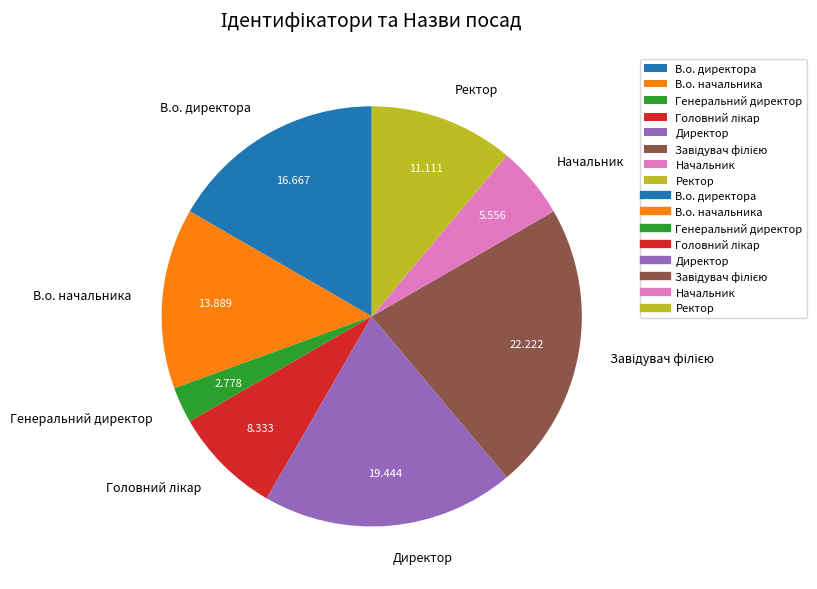

Count the number of slices in the pie.

8